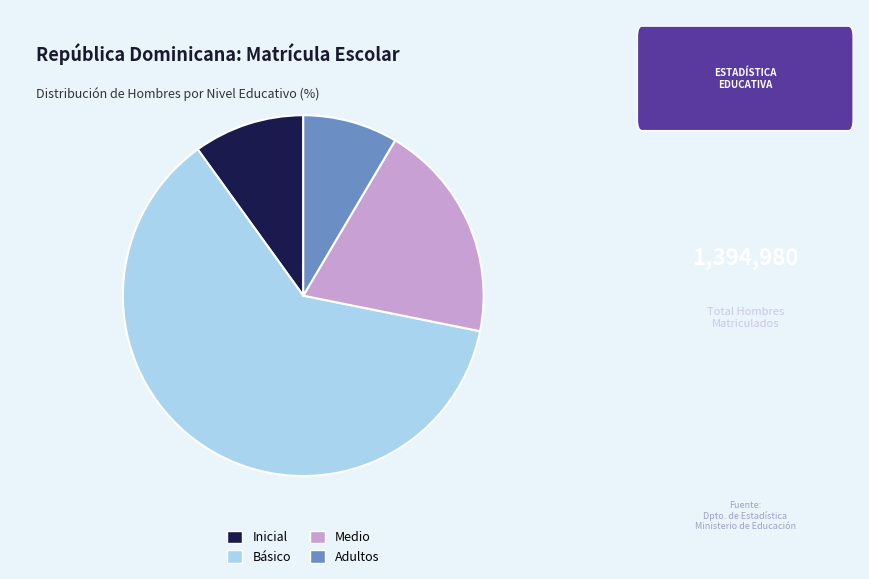

Which category accounts for the majority?

Básico